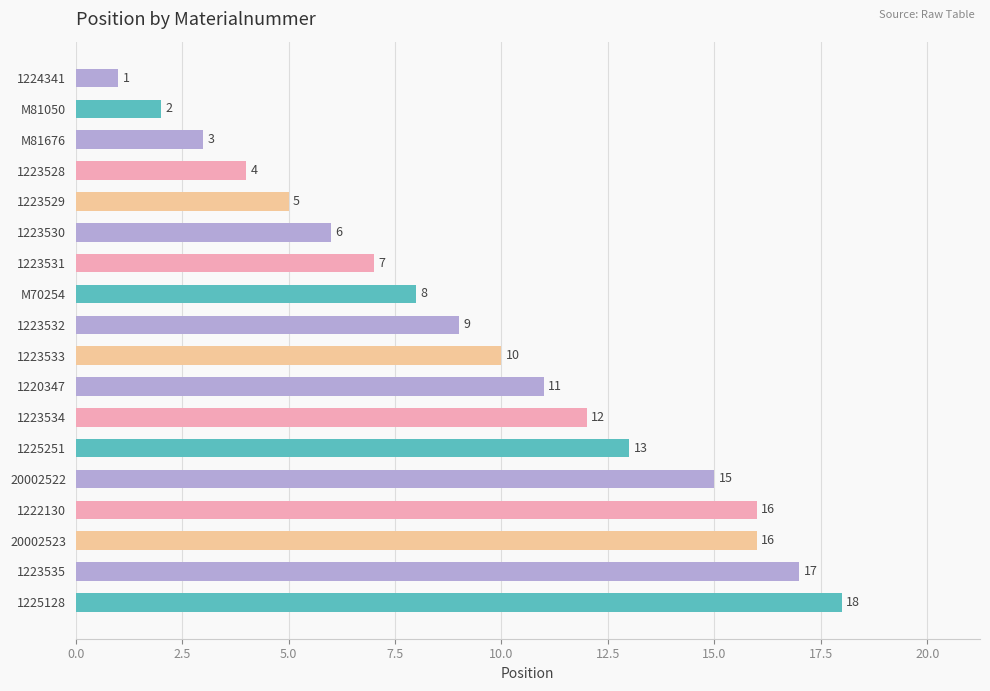

What is the label of the 9th bar from the top?

1223532